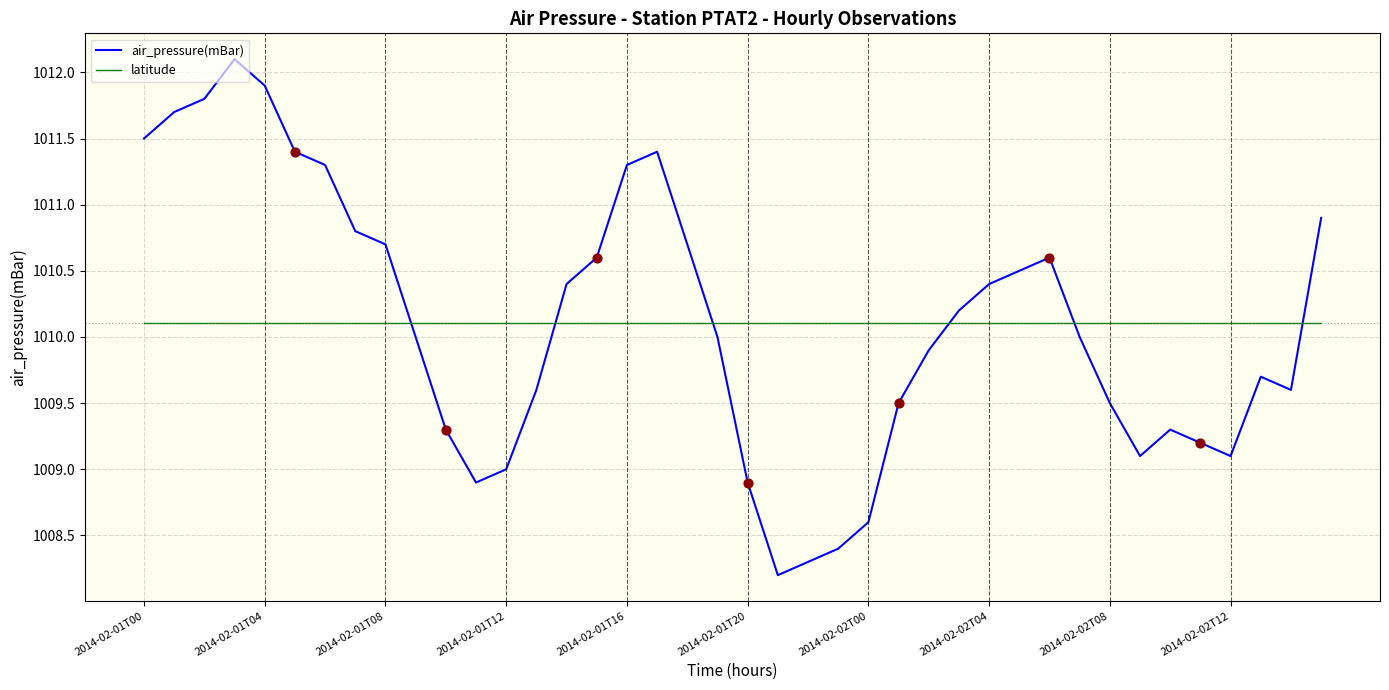

Which series has the largest range (max minus min)?

air_pressure(mBar)